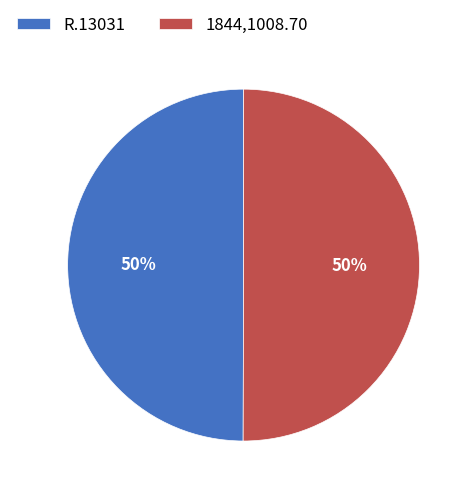

Is the sum of R.13031 and 1844,1008.70 greater than half?

Yes